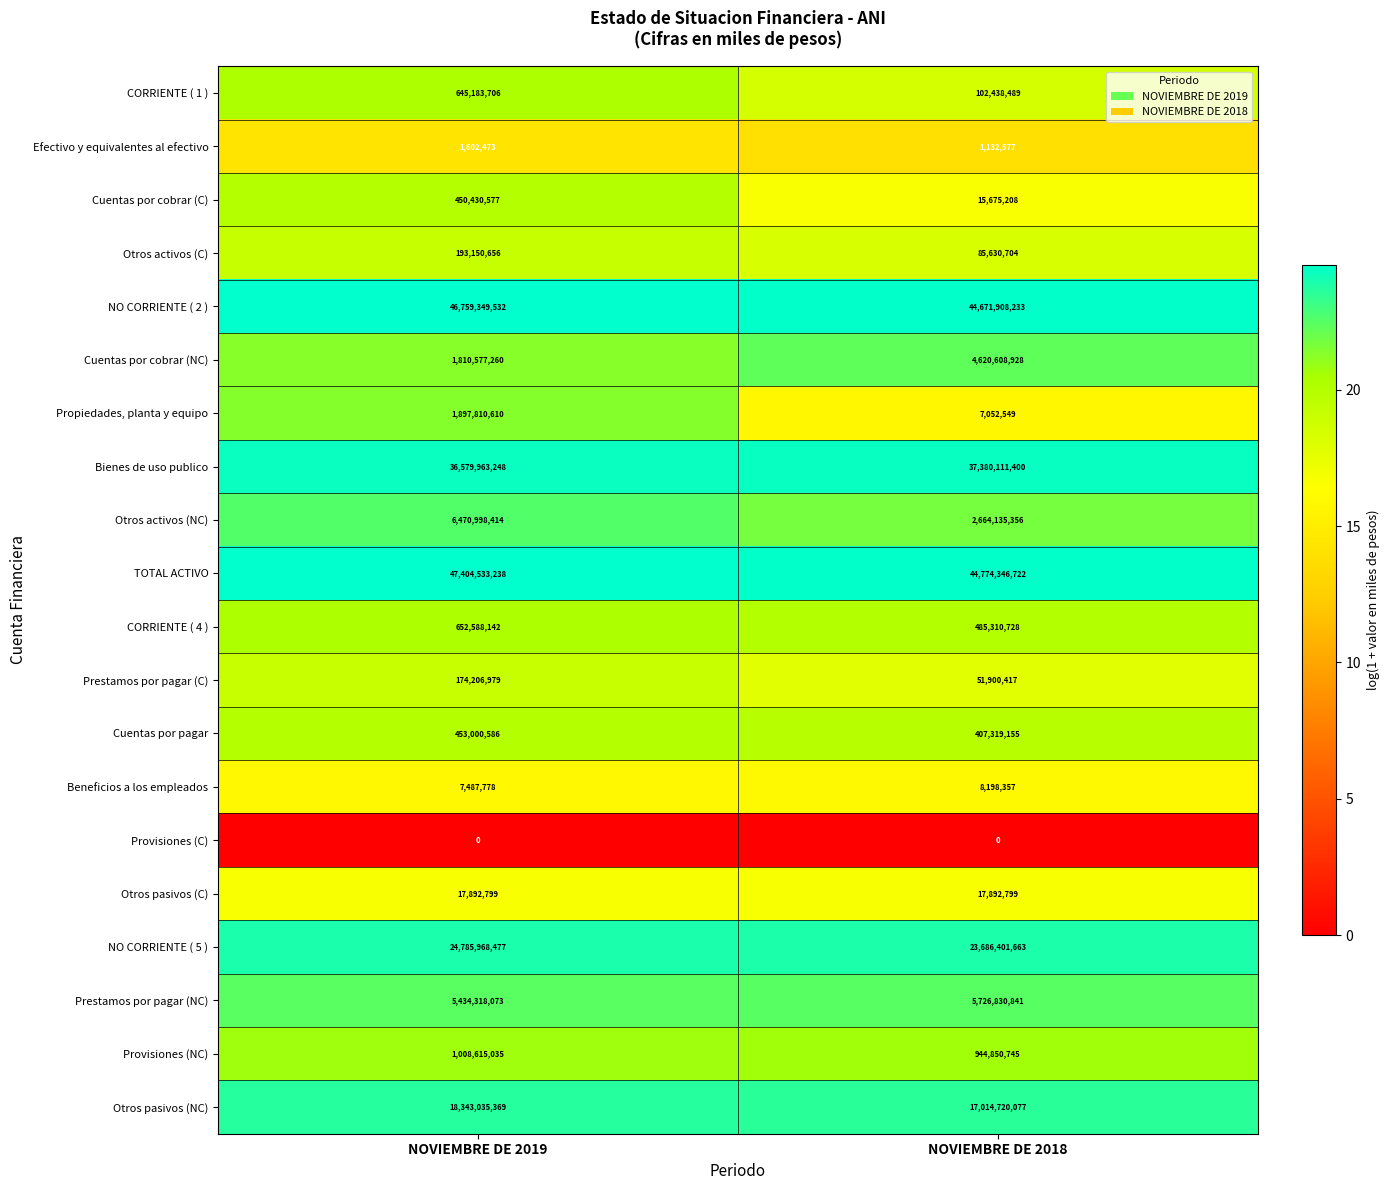

The value of CORRIENTE ( 1 ) at NOVIEMBRE DE 2019 is 849988569. True or false?

False